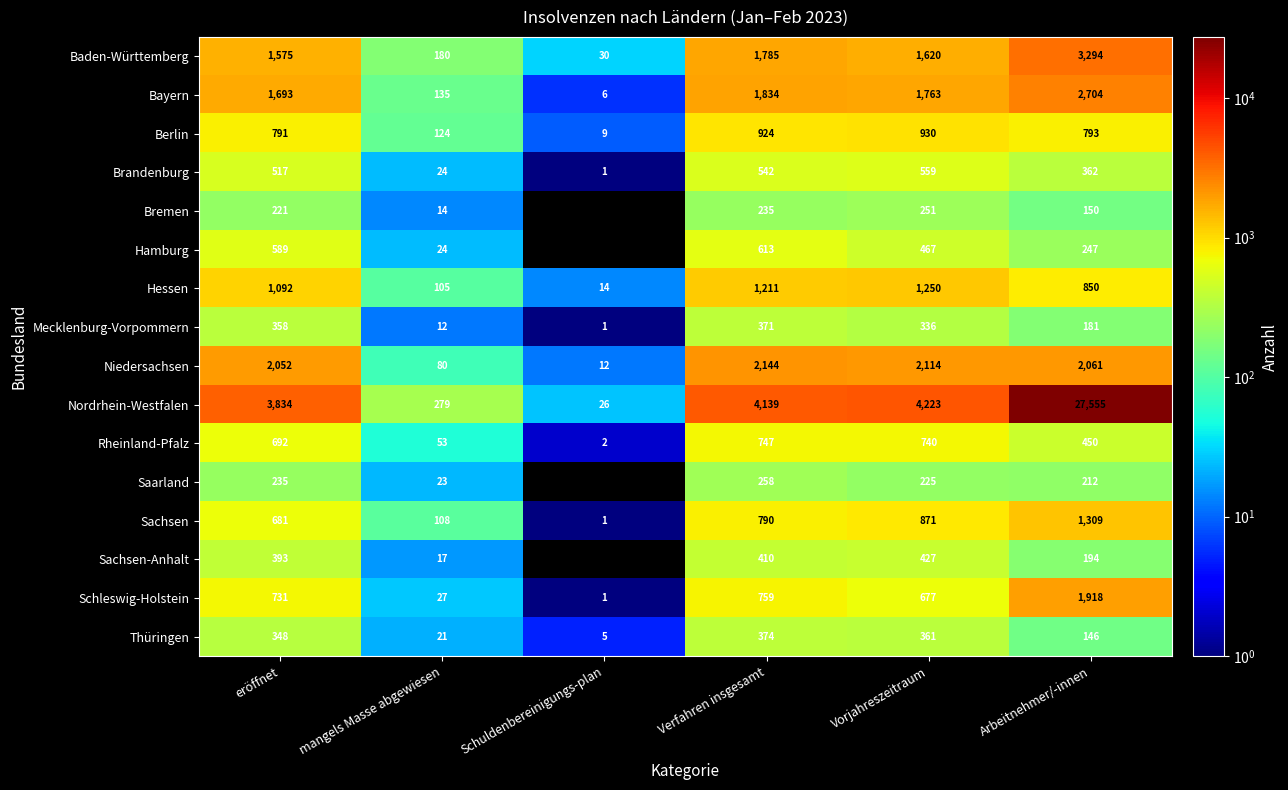

Is the value of Sachsen at Schuldenbereinigungs-plan greater than the value of Thüringen at Arbeitnehmer/-innen?

No